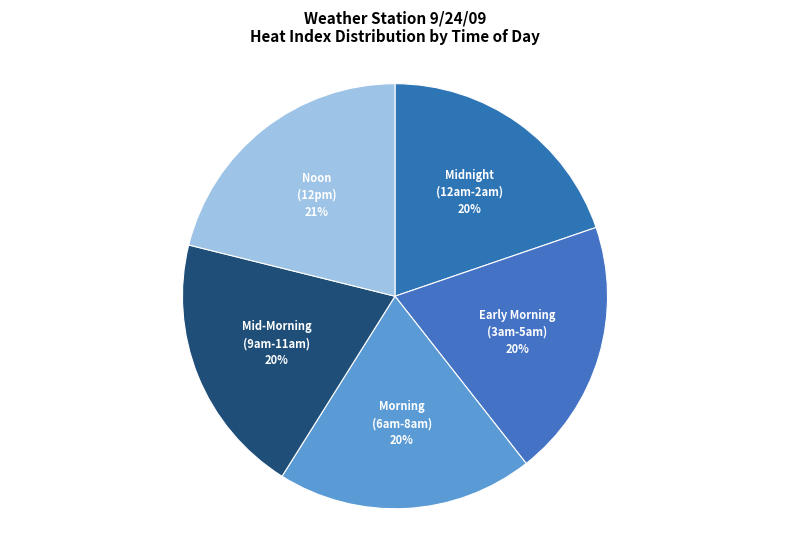

What is the largest slice in the pie chart?

Noon (12pm)